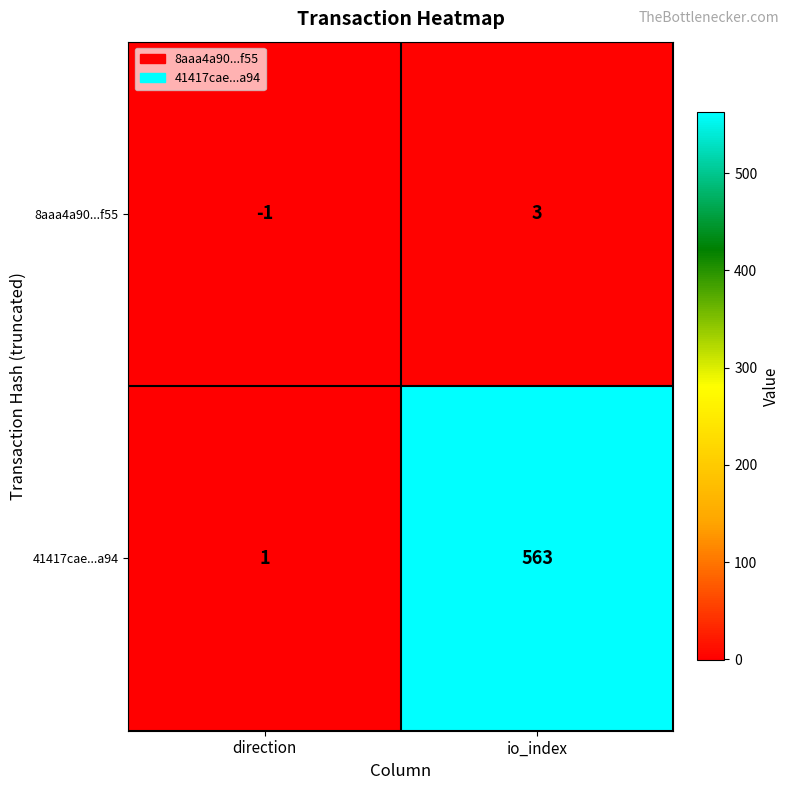

What is the sum of all 41417cae...a94 values?

564